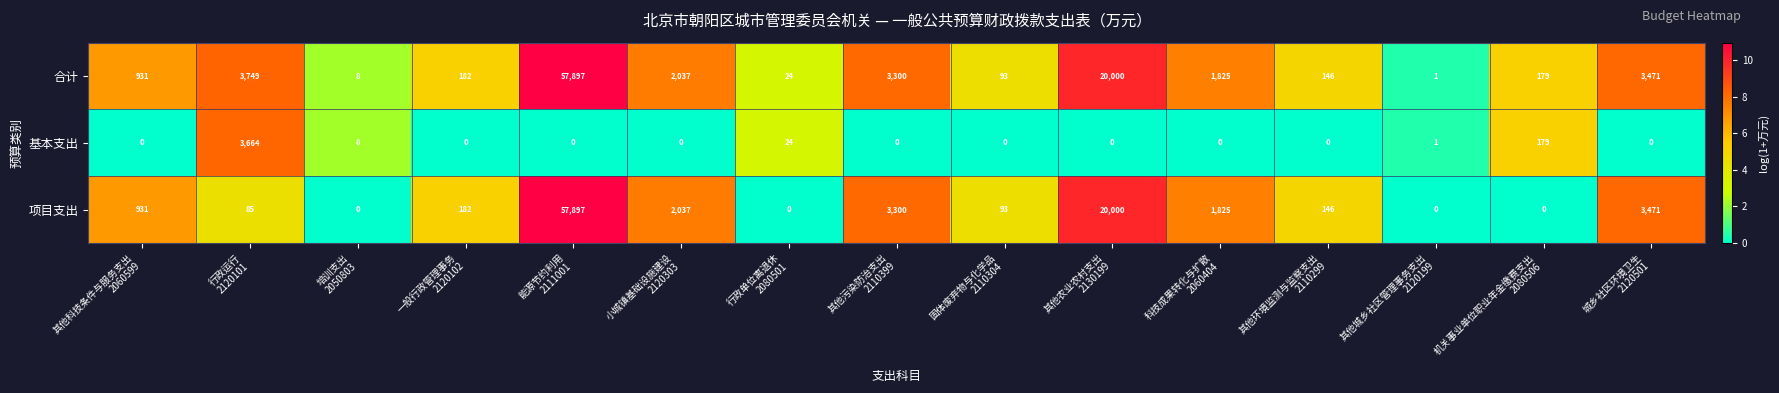

What is the average value of the 项目支出 series?

5998